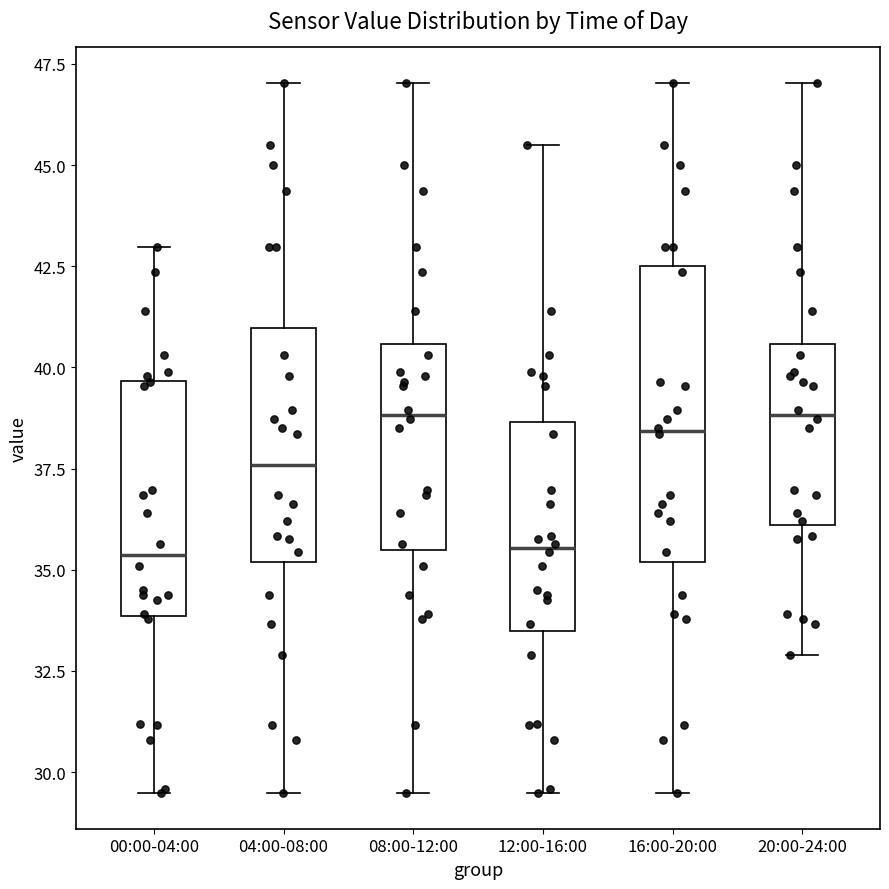

Reading left to right, transcribe this box plot: for each box, give where its median line is, the range the box spans, and where its two whiskers end, as read against the y-axis. The values are not printed on the chart, so give them approximately, as read against the axis.

00:00-04:00: median 35.5, box 34.0 to 39.5, whiskers 29.5 to 43.0
04:00-08:00: median 37.5, box 35.0 to 41.0, whiskers 29.5 to 47.0
08:00-12:00: median 39.0, box 35.5 to 40.5, whiskers 29.5 to 47.0
12:00-16:00: median 35.5, box 33.5 to 38.5, whiskers 29.5 to 45.5
16:00-20:00: median 38.5, box 35.0 to 42.5, whiskers 29.5 to 47.0
20:00-24:00: median 39.0, box 36.0 to 40.5, whiskers 33.0 to 47.0